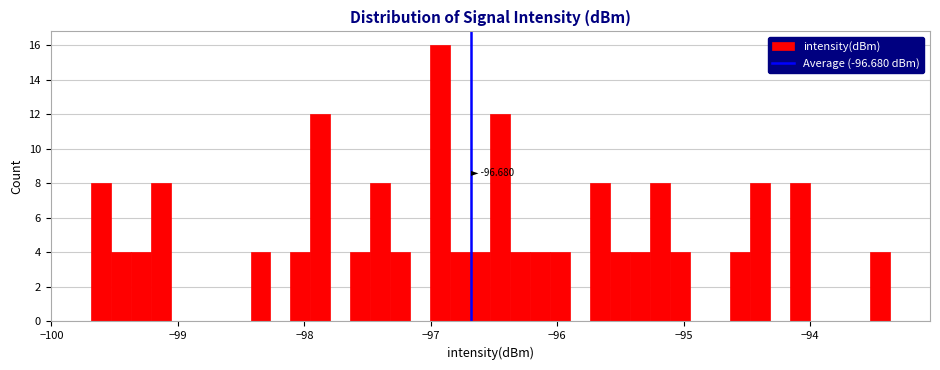

Read against the x-axis, roughly where is the centre of the tallest bar?

-96.9